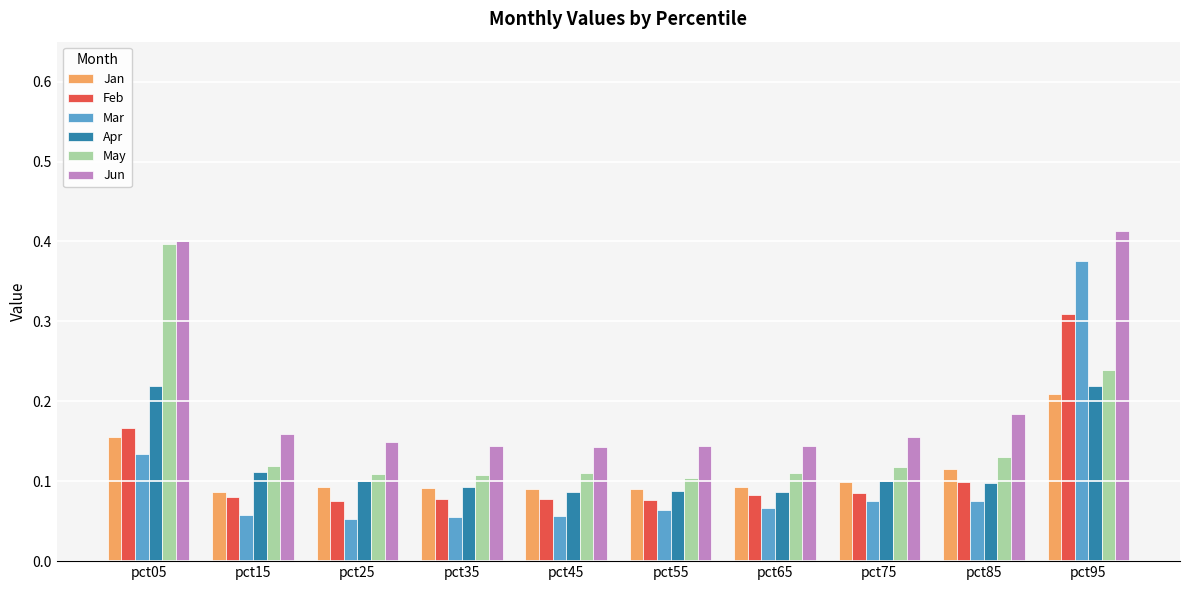

What are all the series names shown in the legend?

Jan, Feb, Mar, Apr, May, Jun